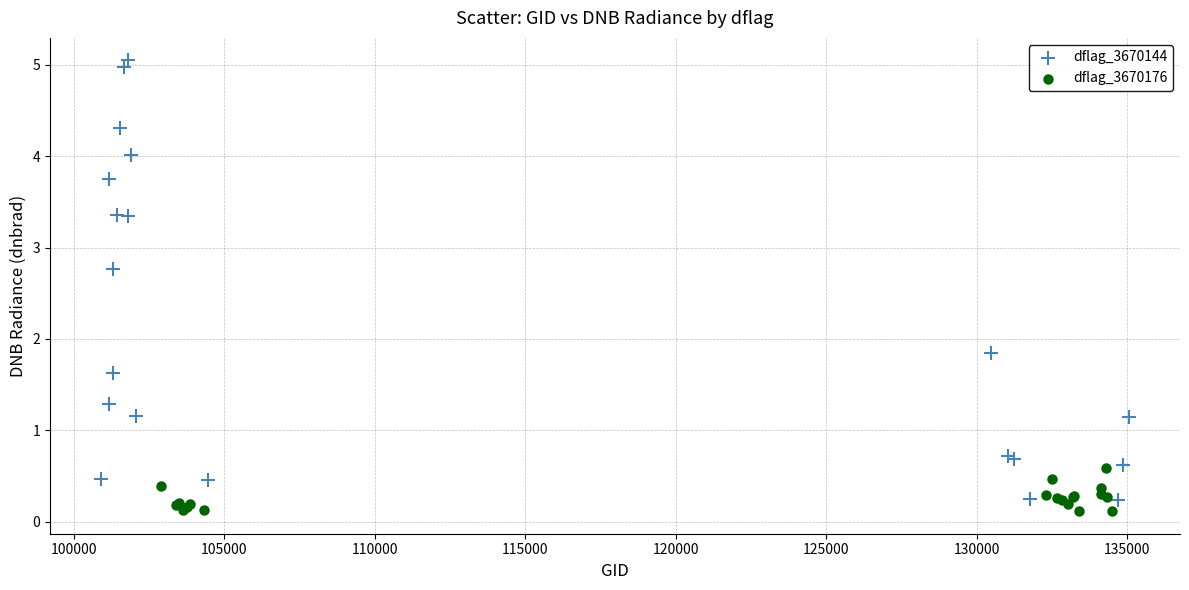

What are all the series names shown in the legend?

dflag_3670144, dflag_3670176